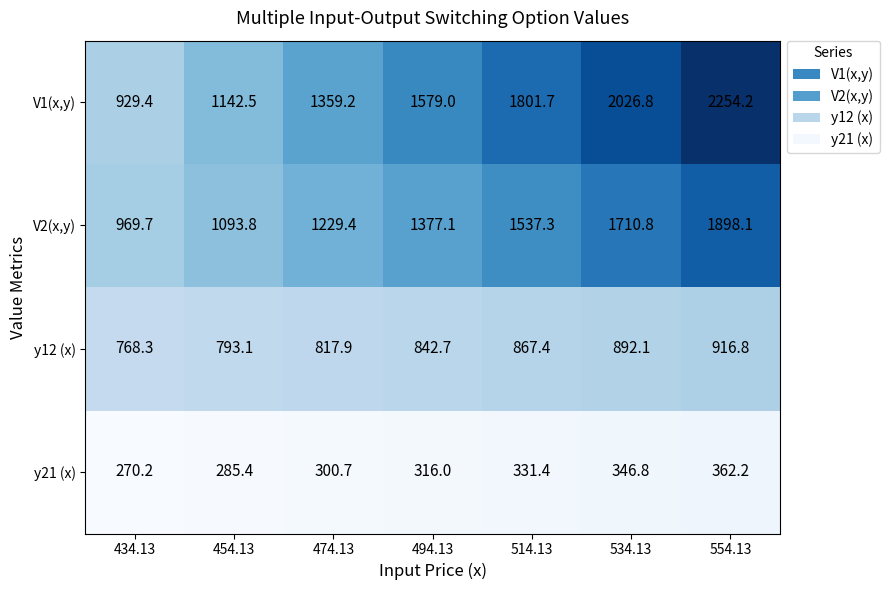

Which series has the largest total across all categories?

V1(x,y)